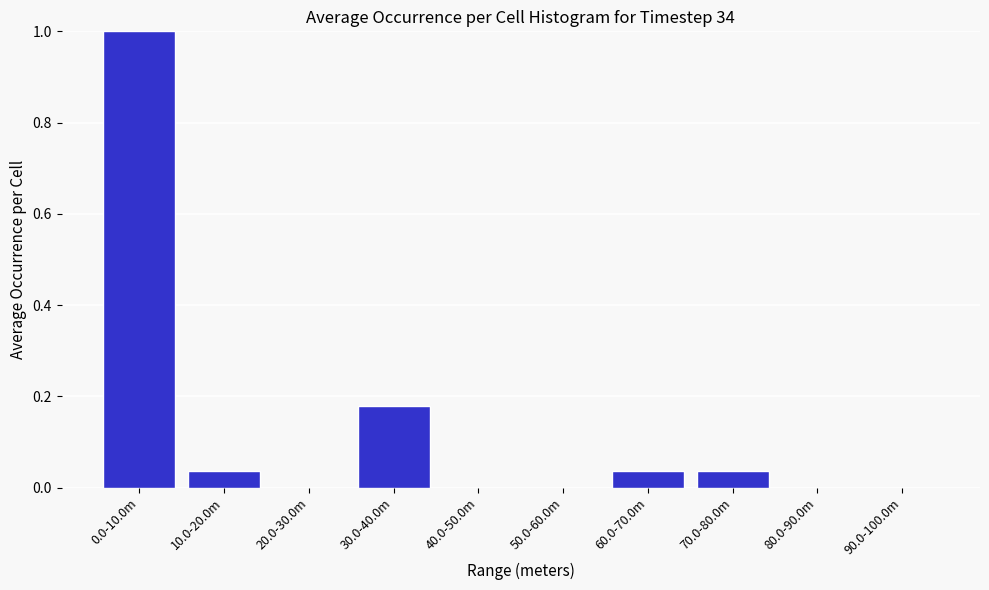

True or false: the data shows 0.0 at 70.0-80.0m.

True